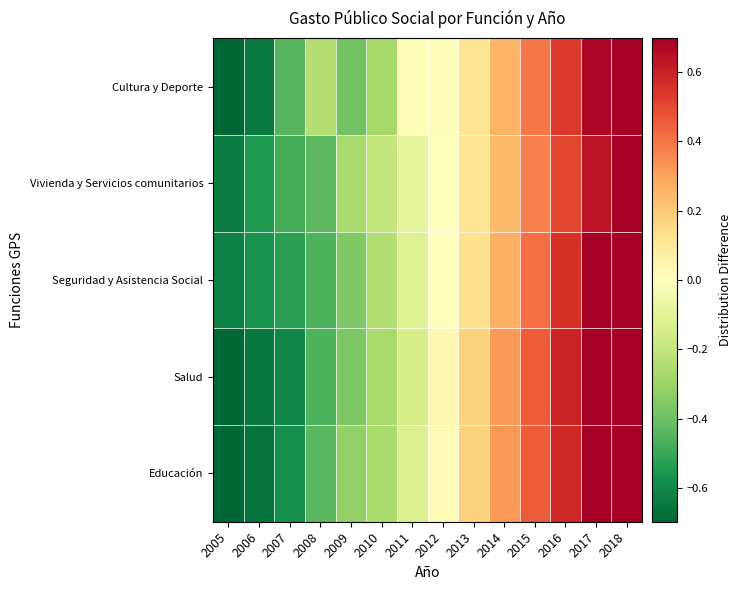

What is the total value across all series at 2015?

2.1